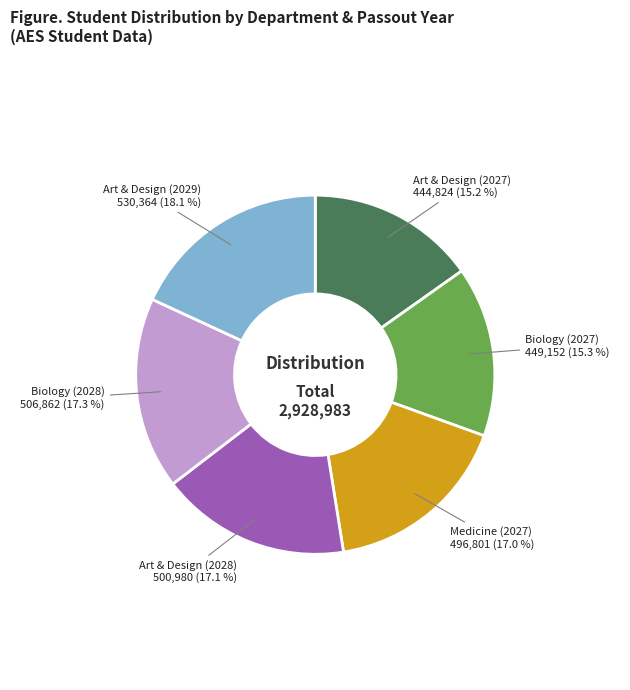

Is it true that Art & Design (2028) is 17% of the pie?

True